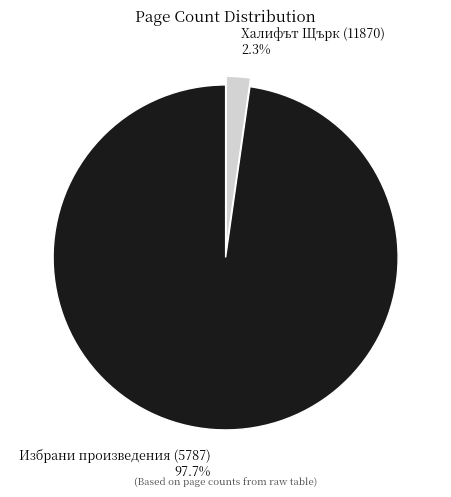

Rank the categories by value from lowest to highest.

Халифът Щърк (11870), Избрани произведения (5787)